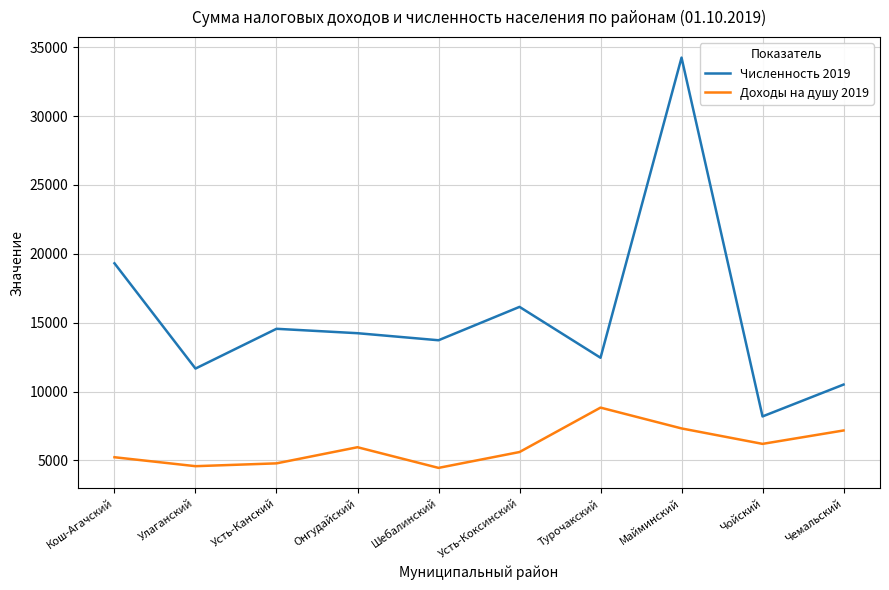

True or false: Доходы на душу 2019 and Численность 2019 intersect in this chart.

False